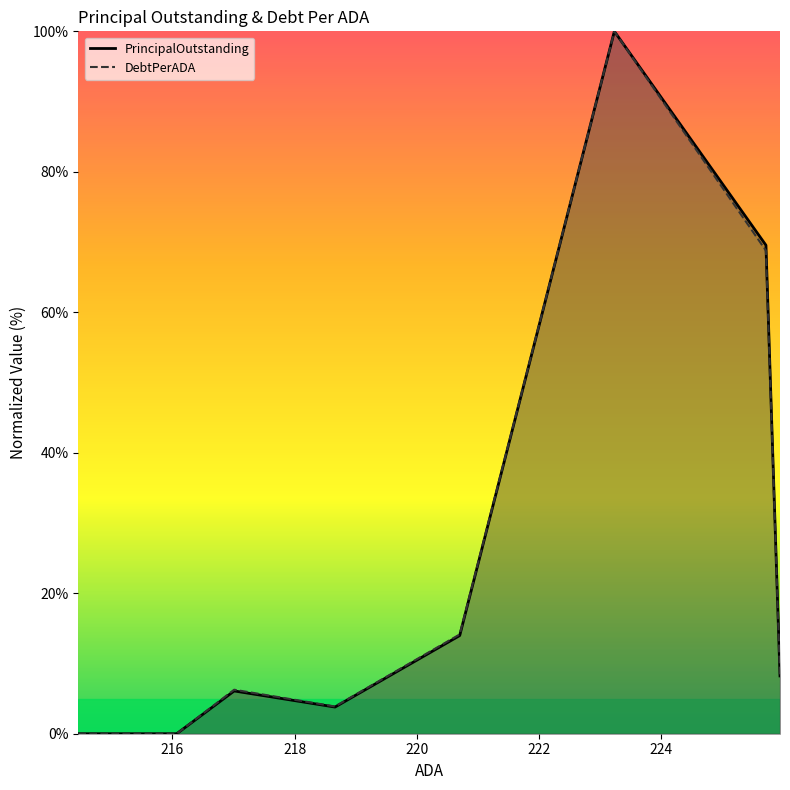

What is the highest value of the PrincipalOutstanding series?

100.0